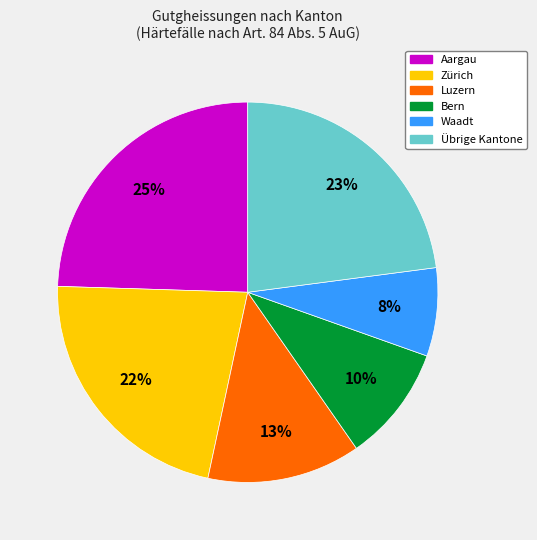

To the nearest percent, what is the difference between the largest and smallest slice percentages?

17%